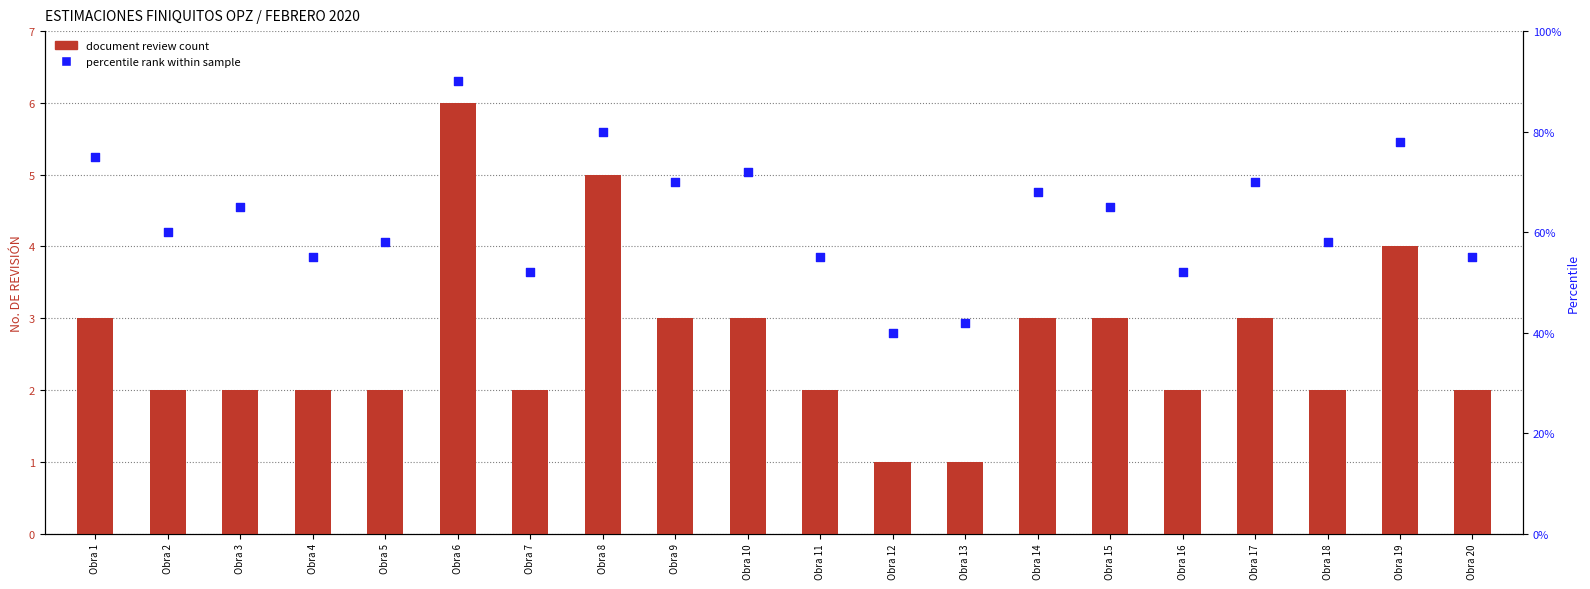

Which series has the largest total across all categories?

percentile rank